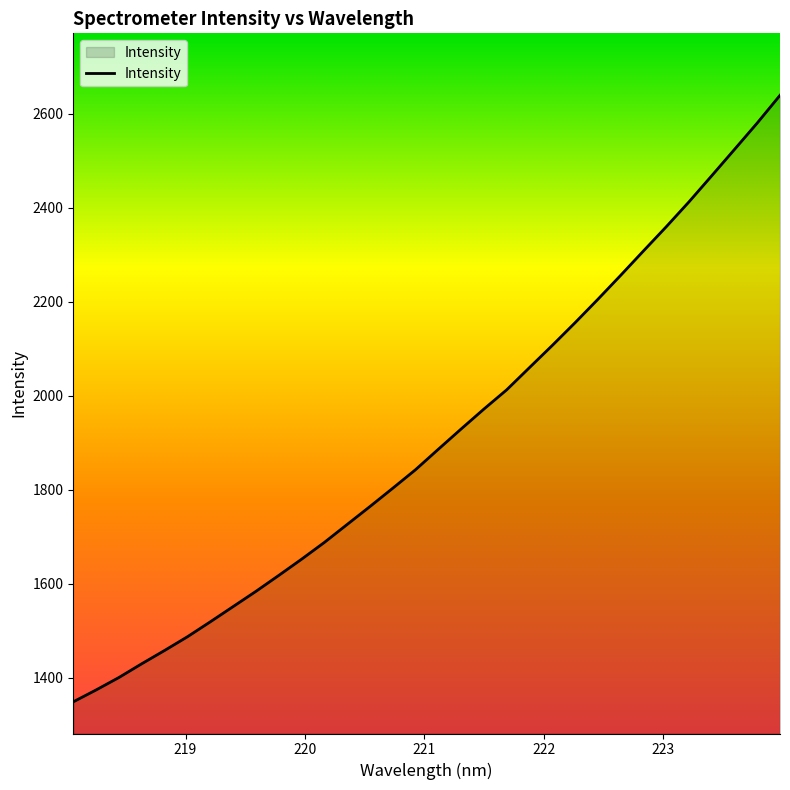

What is the maximum value shown in the chart?

2639.3